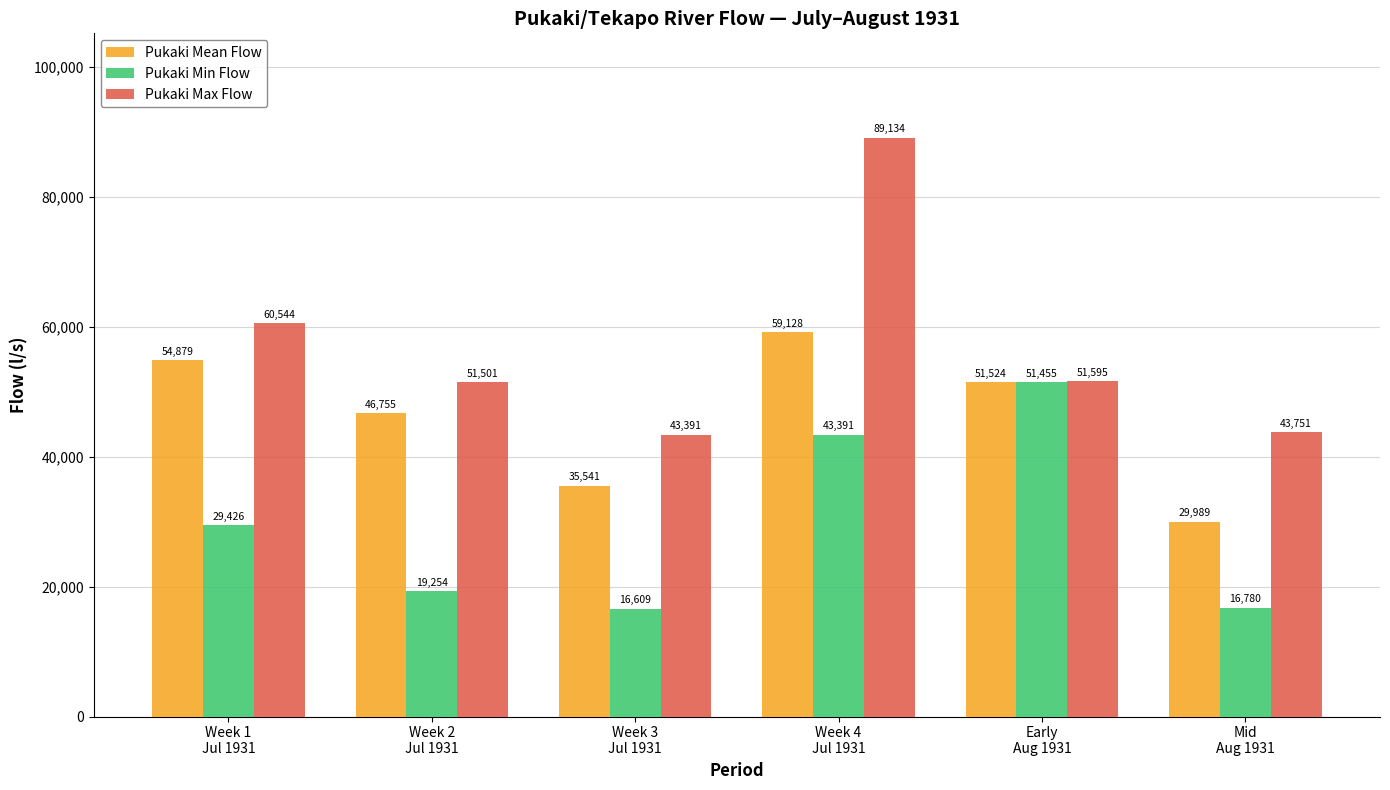

Is it true that Pukaki Min Flow equals 29426 at Week 1
Jul 1931?

True